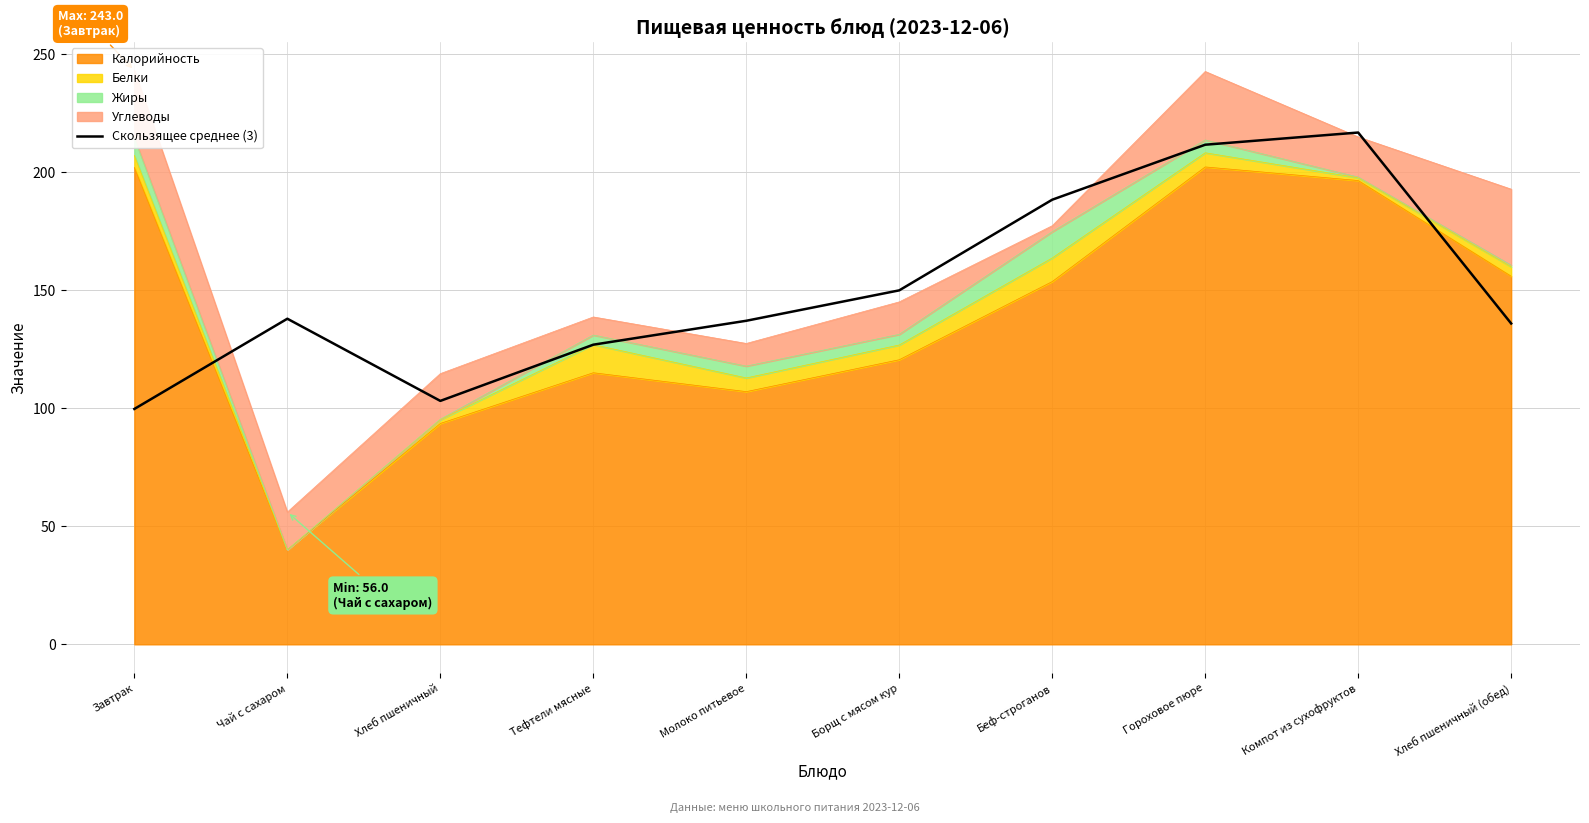

How many points are lower than both their immediate neighbors (excluding endpoints)?

1